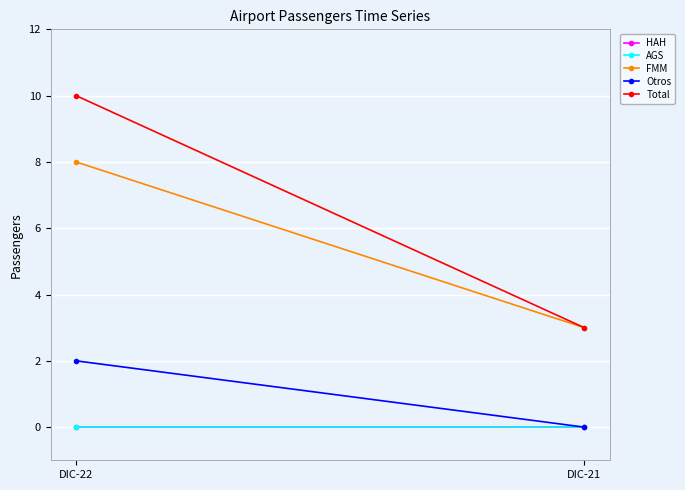

What value does the FMM series have at DIC-22?

8